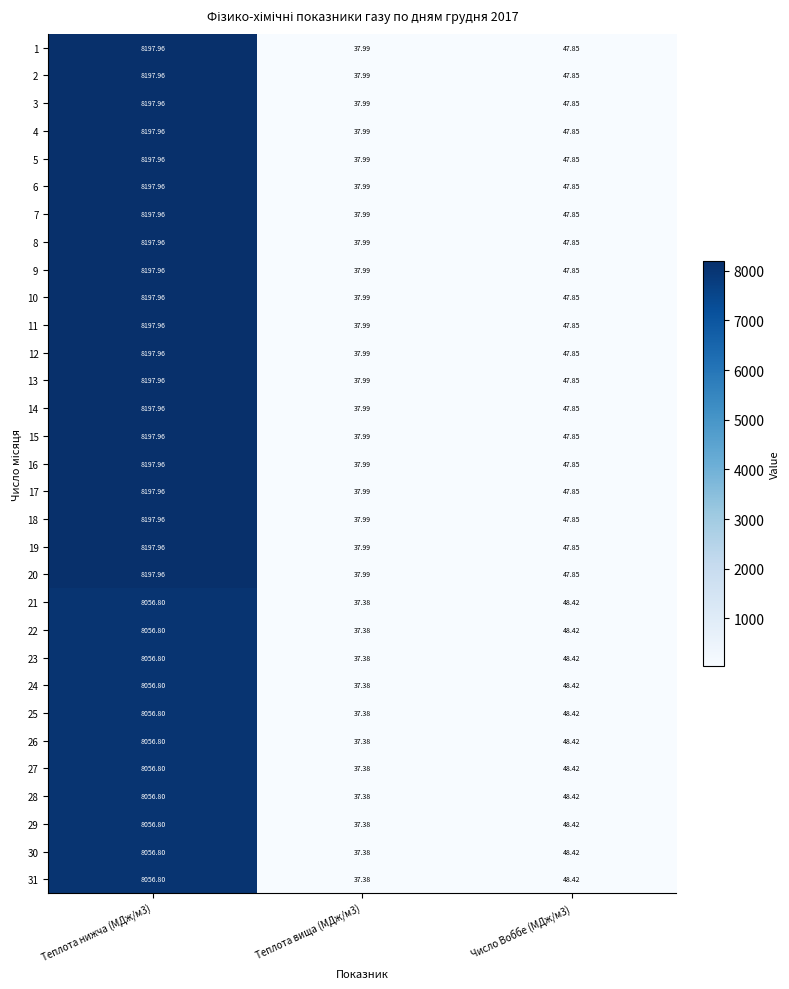

How many data points does each series have?

3